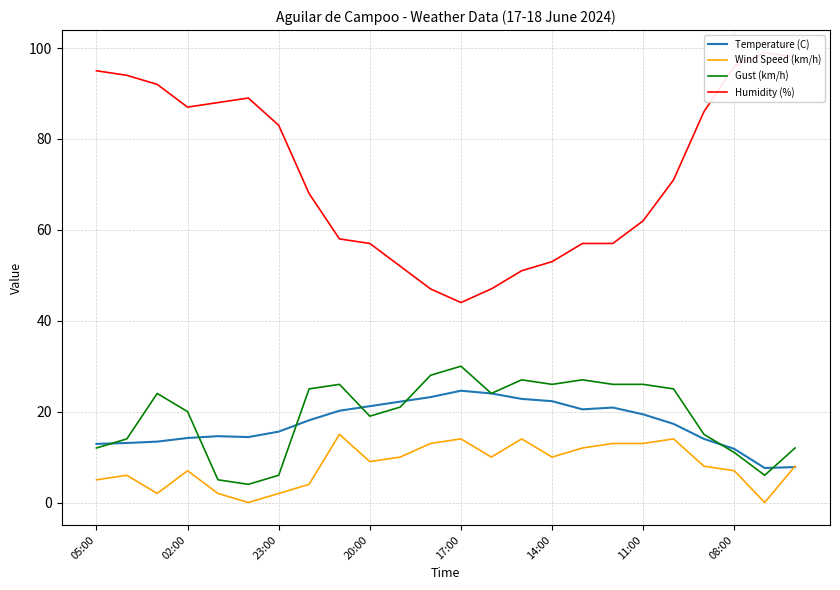

What is the minimum value for Temperature (C)?

7.6